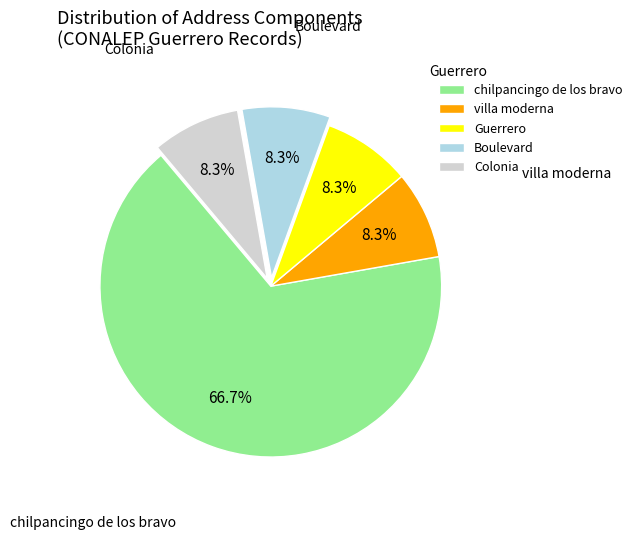

To the nearest percent, what is the difference between the largest and smallest slice percentages?

58%